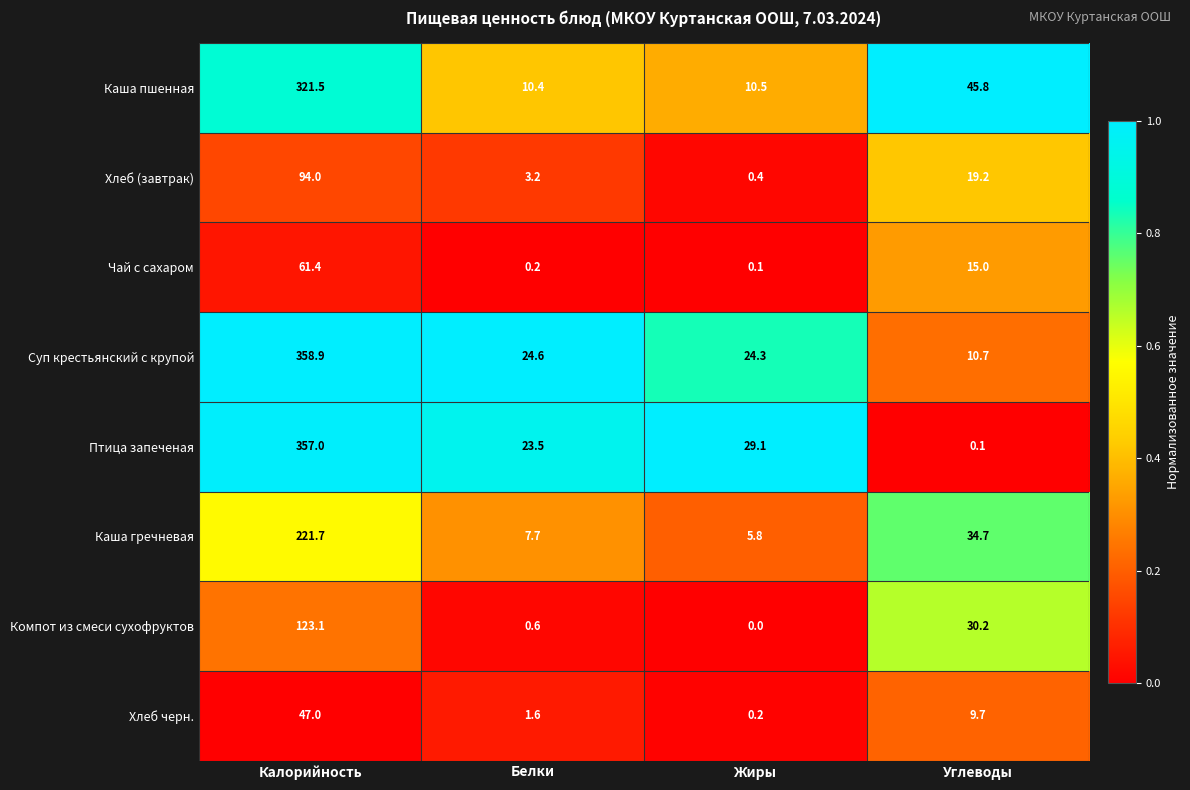

The value of Компот из смеси сухофруктов at Калорийность is 177.7. True or false?

False